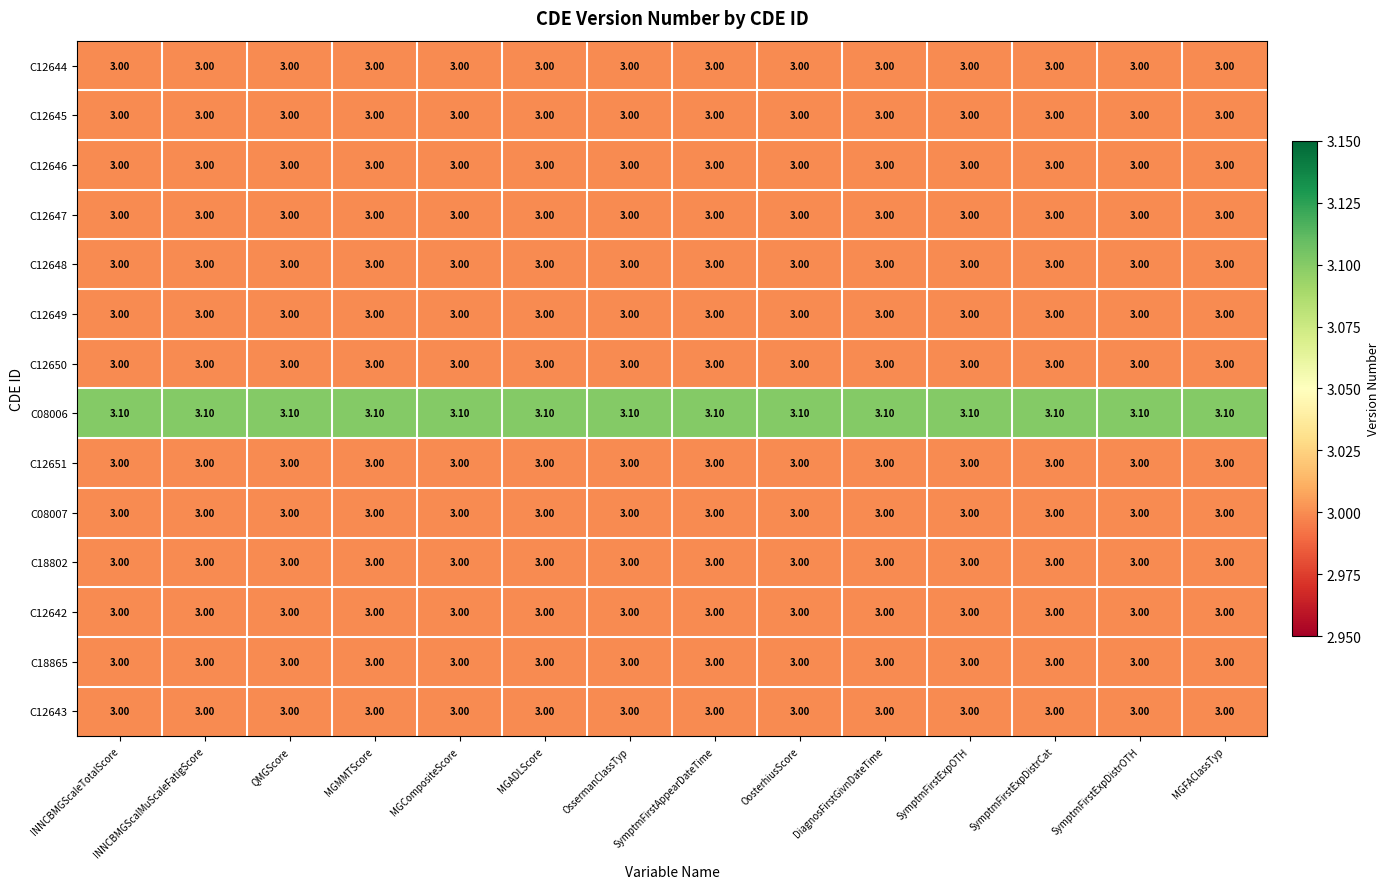

What is the sum of all C12649 values?

42.0